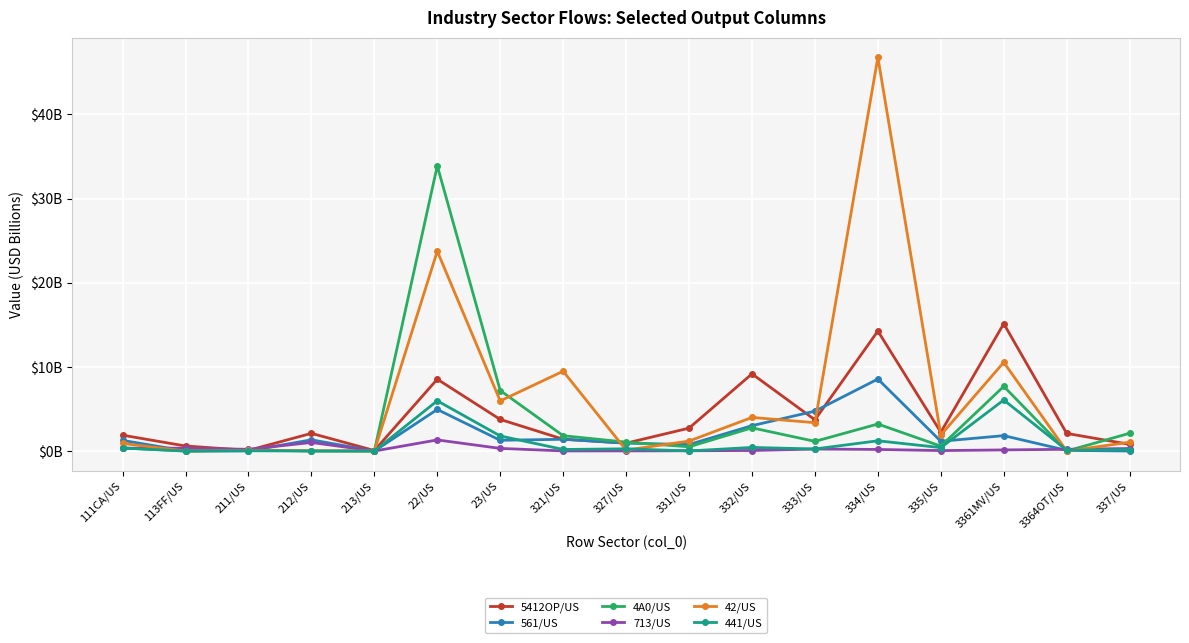

Which label corresponds to the largest value in the chart?

334/US